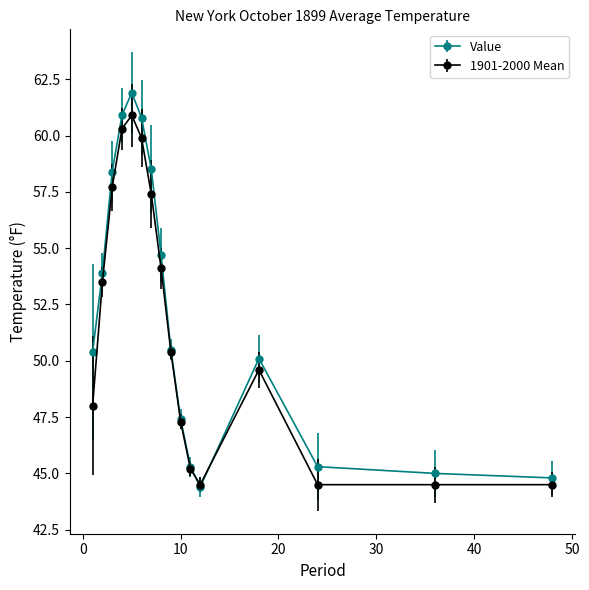

Rank the series by their maximum value, from lowest to highest.

1901-2000 Mean, Value